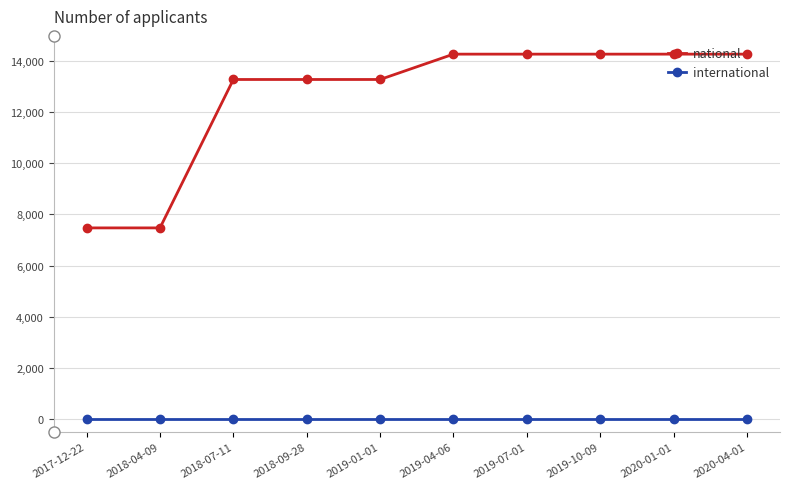

What is the sum of the national values at 2019-04-06 and 2020-04-01?

28518